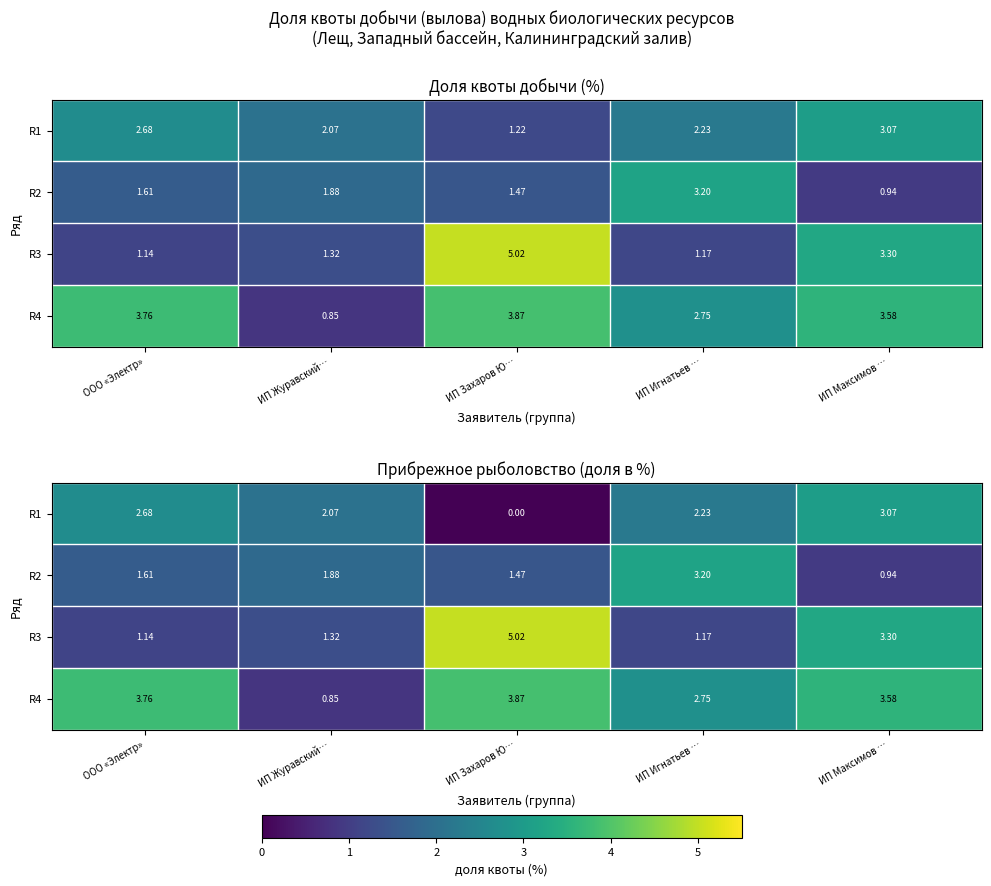

Between ИП Журавский… and ИП Захаров Ю…, which series saw the biggest shift?

R3